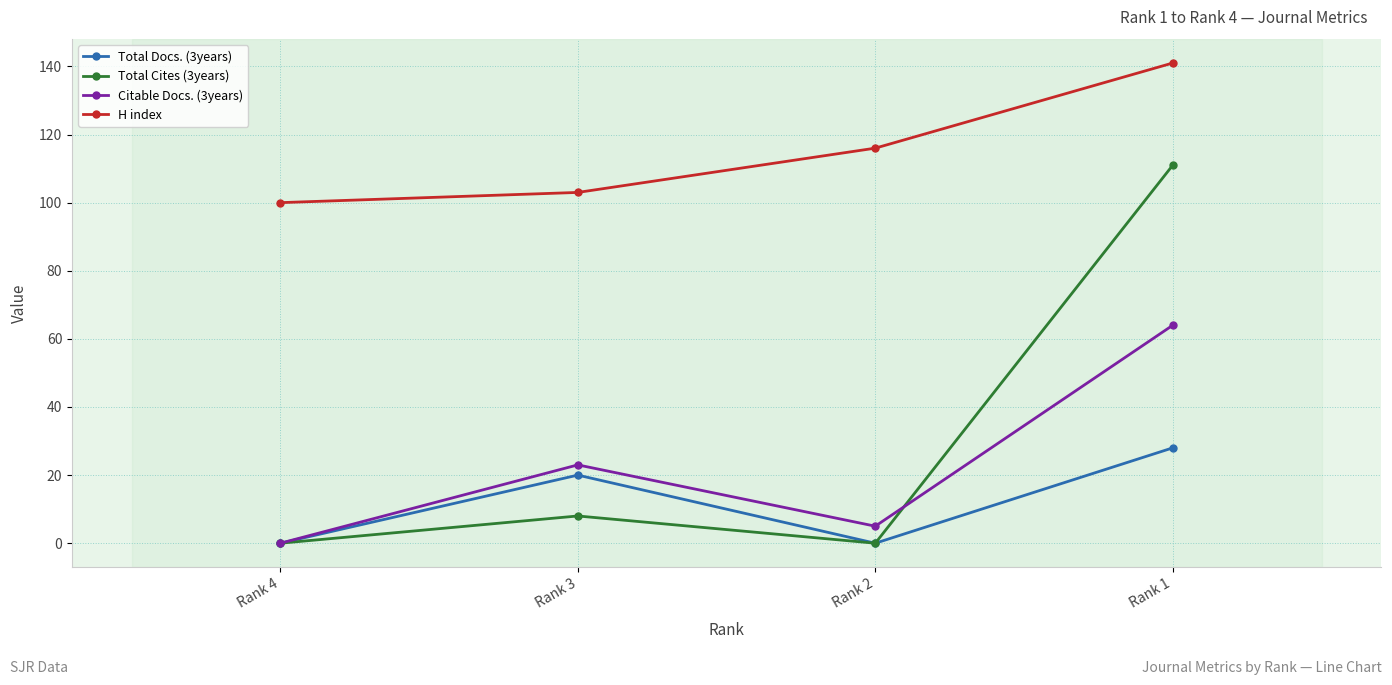

Which category has the highest value in the Citable Docs. (3years) series?

Rank 1